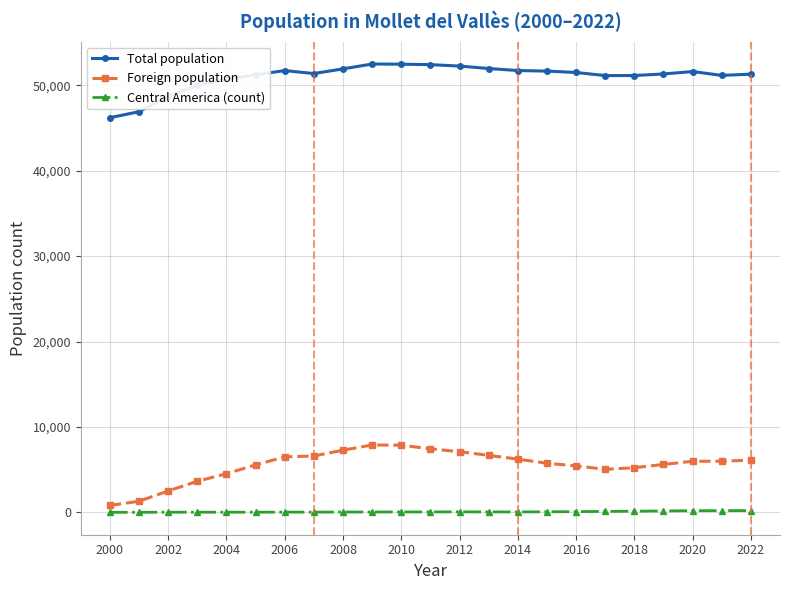

Which series has the largest total across all categories?

Total population